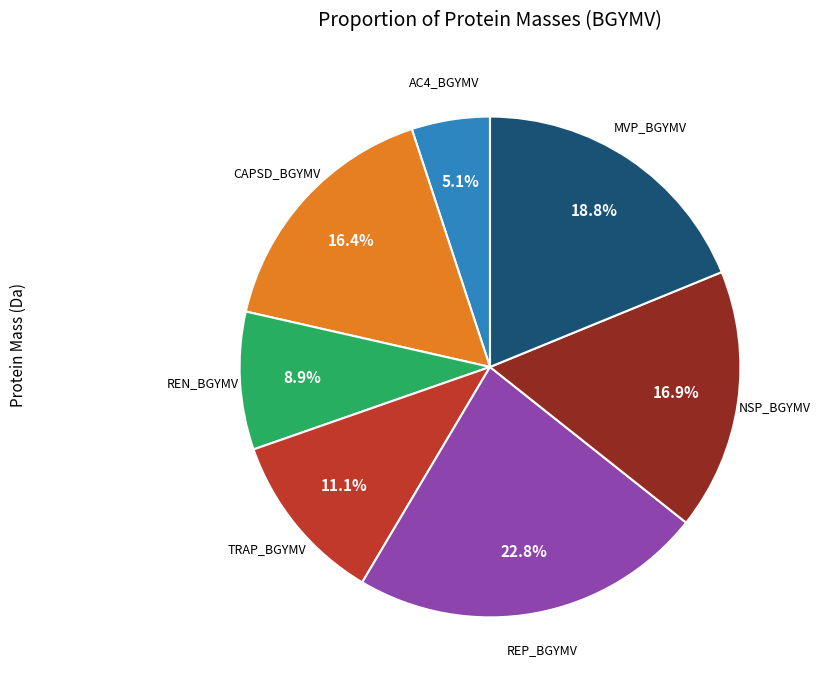

Is there any slice that represents more than half of the pie?

No